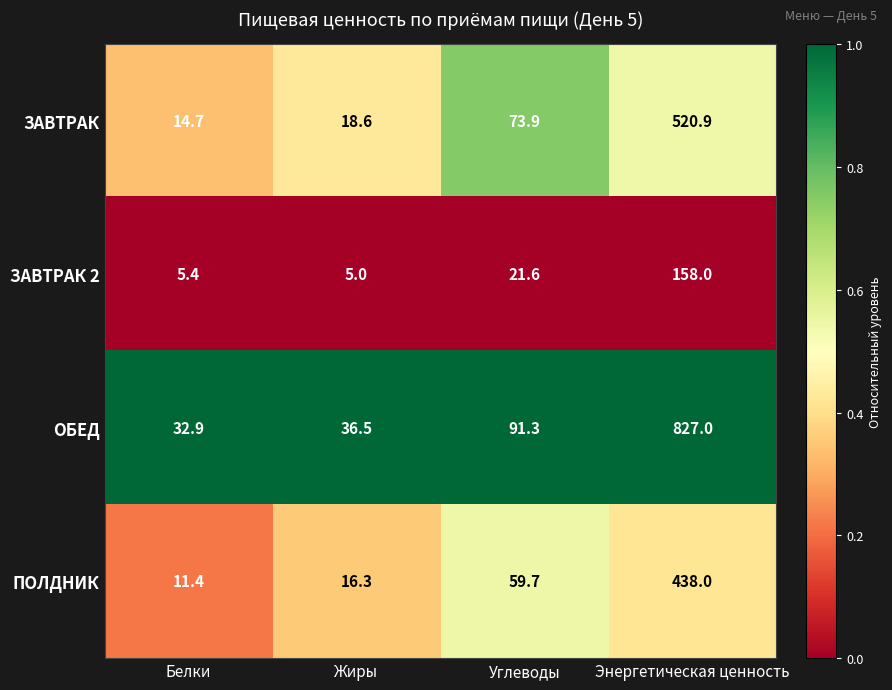

Which series has the largest range (max minus min)?

ОБЕД